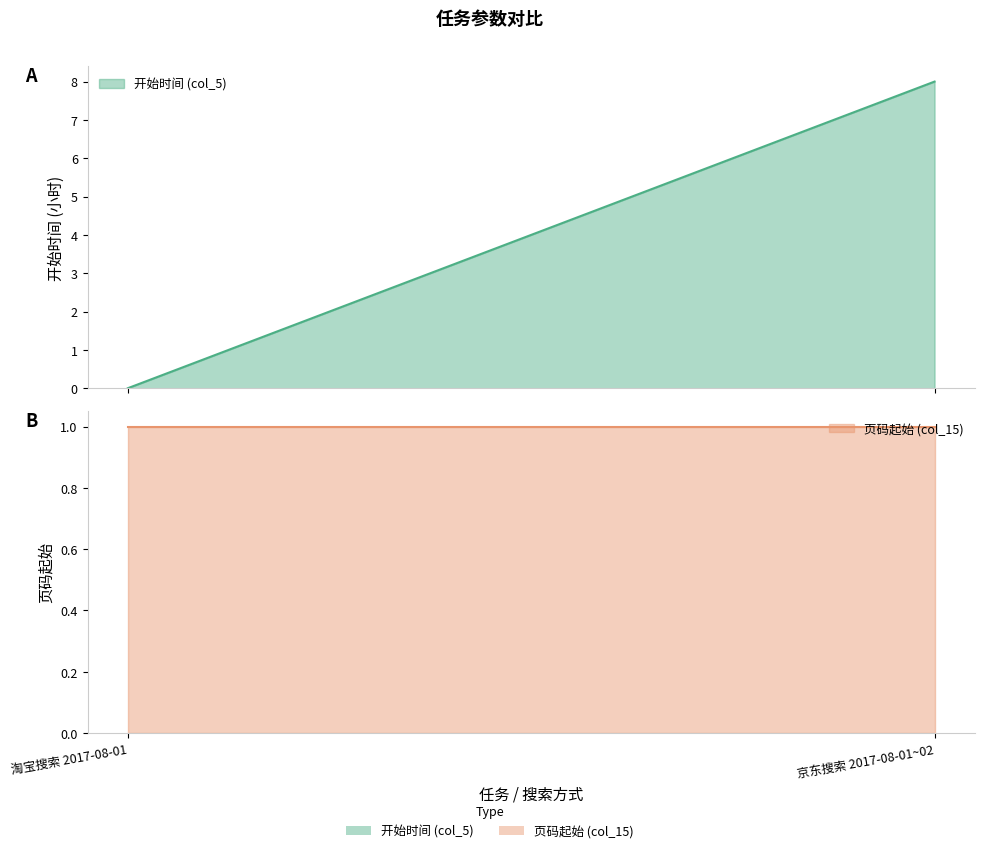

List the series in order of their peak value, highest first.

开始时间 (col_5), 页码起始 (col_15)